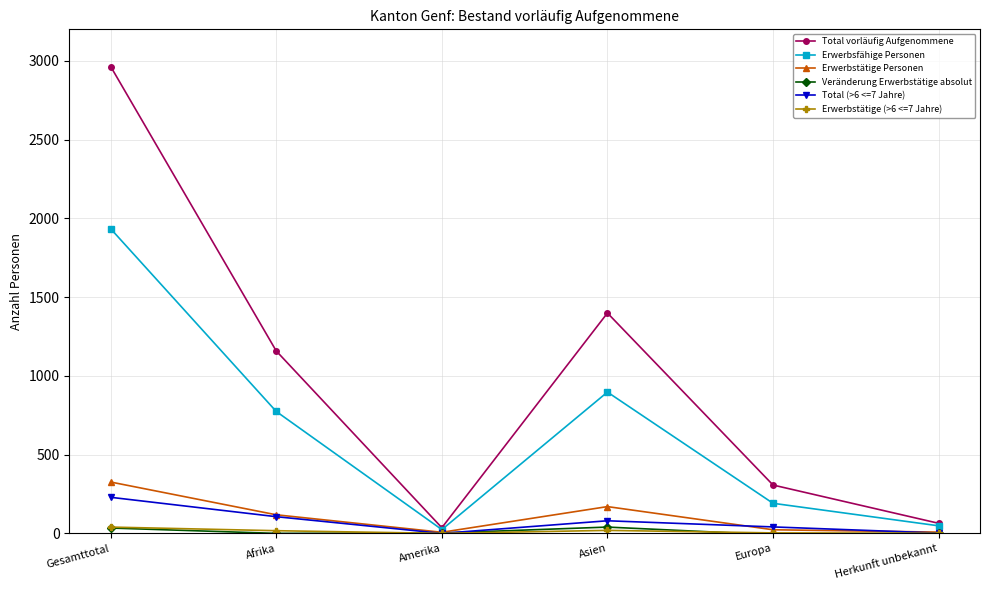

What is the value of the Total vorläufig Aufgenommene point at the 5th from the left?

307